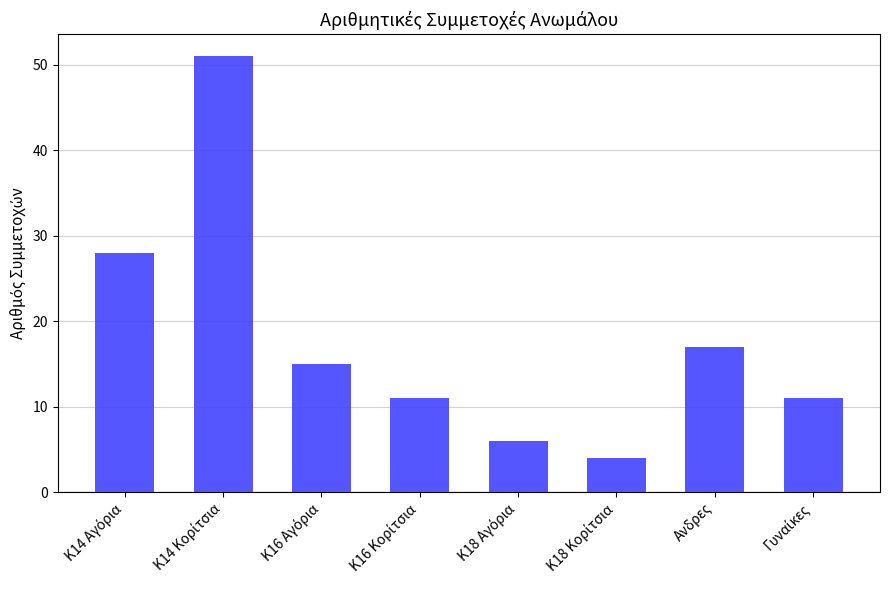

What is the average value?

18